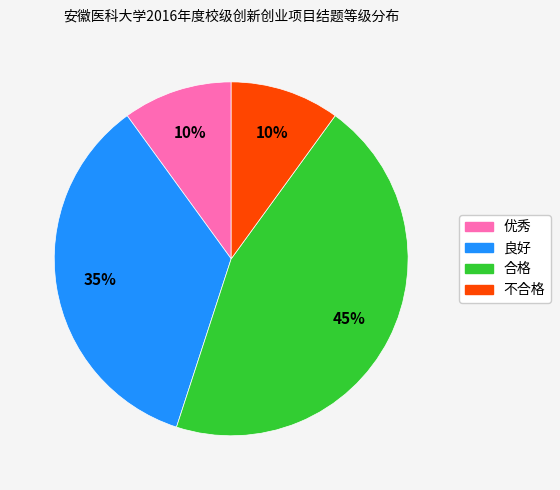

To the nearest percent, what is the average slice percentage?

25%